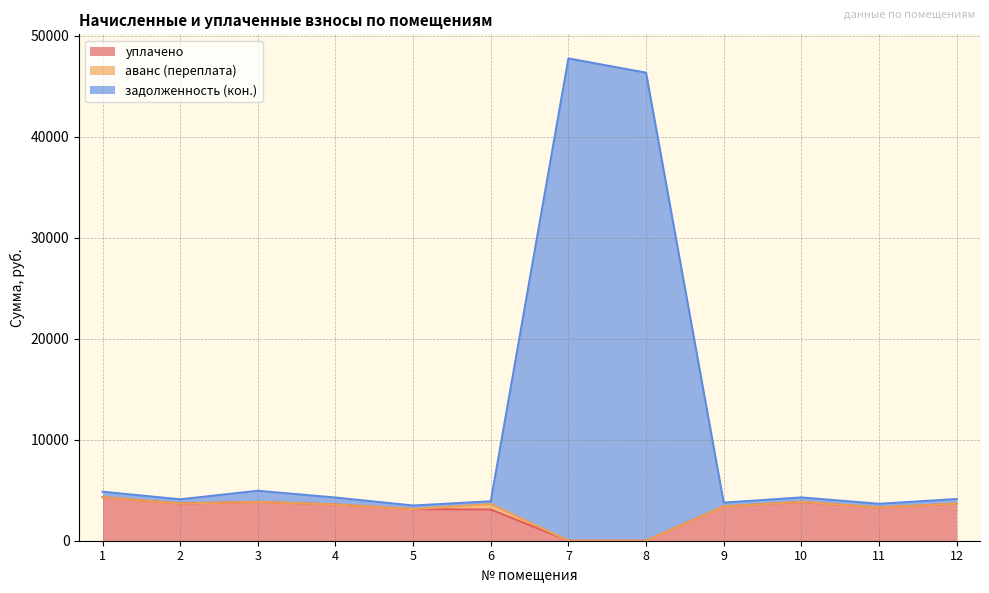

What is the lowest value of the задолженность (кон.) series?

3485.7